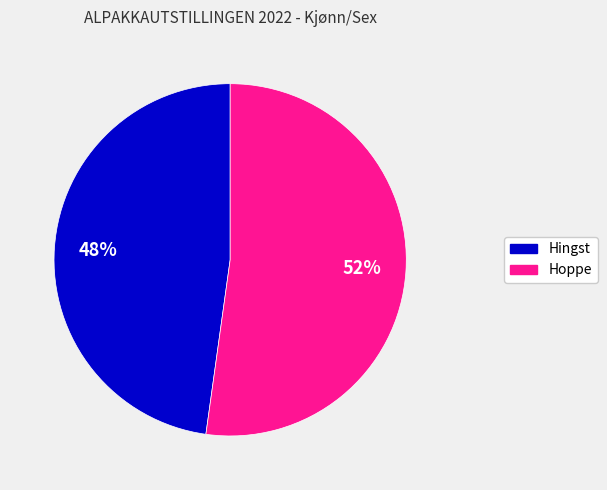

To the nearest percent, what portion does Hoppe represent?

52%